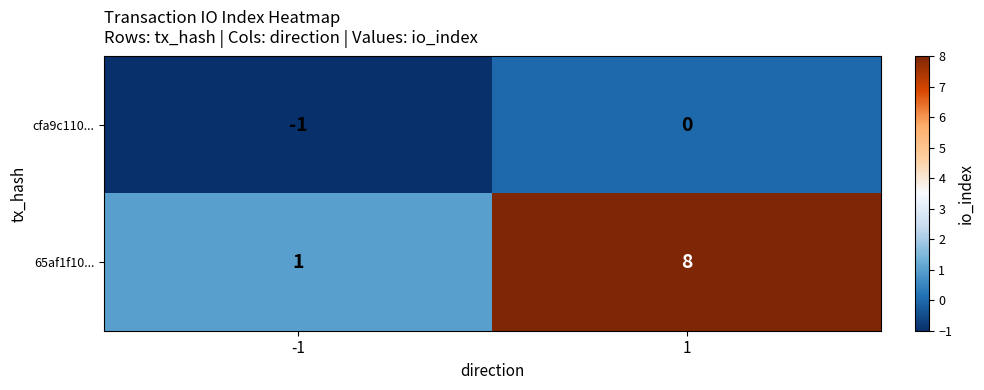

The cfa9c110... series shows 0 at -1. True or false?

False